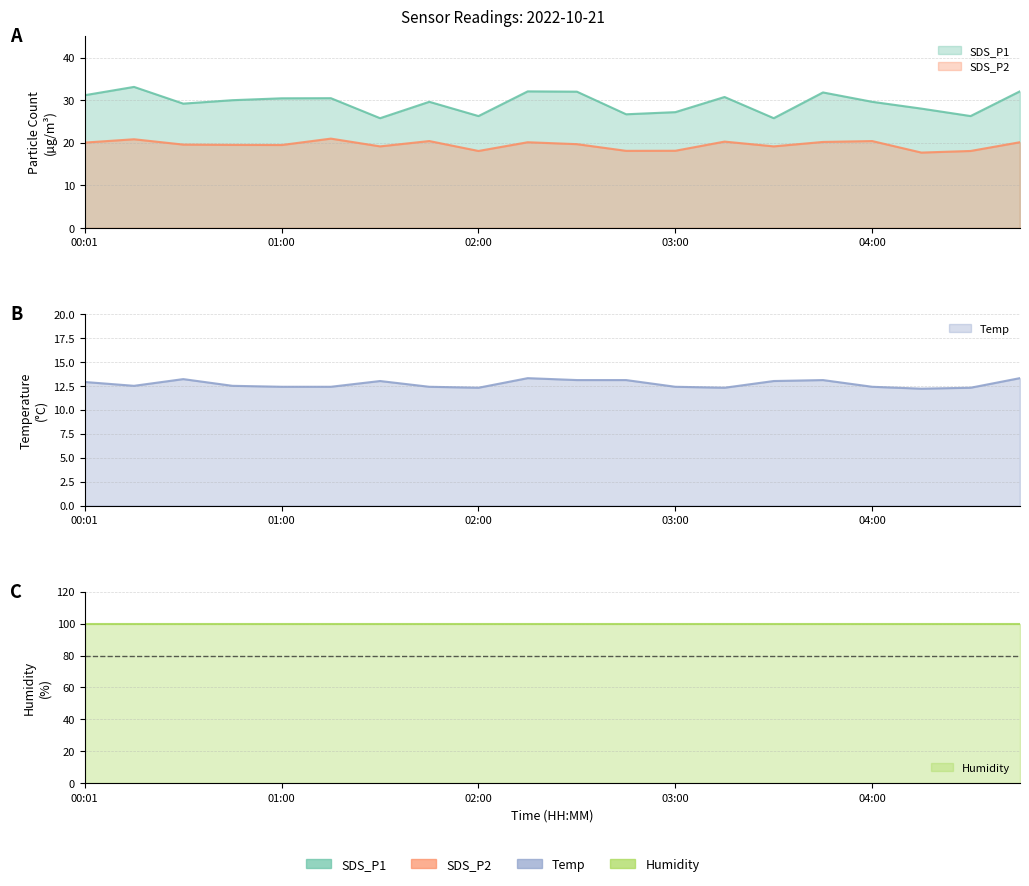

Reading right to left, list all the values displayed in this chart.

SDS_P1: 32.0	26.2	28.0	29.6	31.8	25.8	30.7	27.2	26.7	32.0	32.0	26.2	29.6	25.8	30.4	30.4	30.0	29.2	33.1	31.1
SDS_P2: 20.1	18.1	17.7	20.4	20.2	19.1	20.2	18.1	18.1	19.6	20.1	18.1	20.4	19.1	20.9	19.4	19.5	19.6	20.8	20.0
Temp: 13.3	12.3	12.2	12.4	13.1	13.0	12.3	12.4	13.1	13.1	13.3	12.3	12.4	13.0	12.4	12.4	12.5	13.2	12.5	12.9